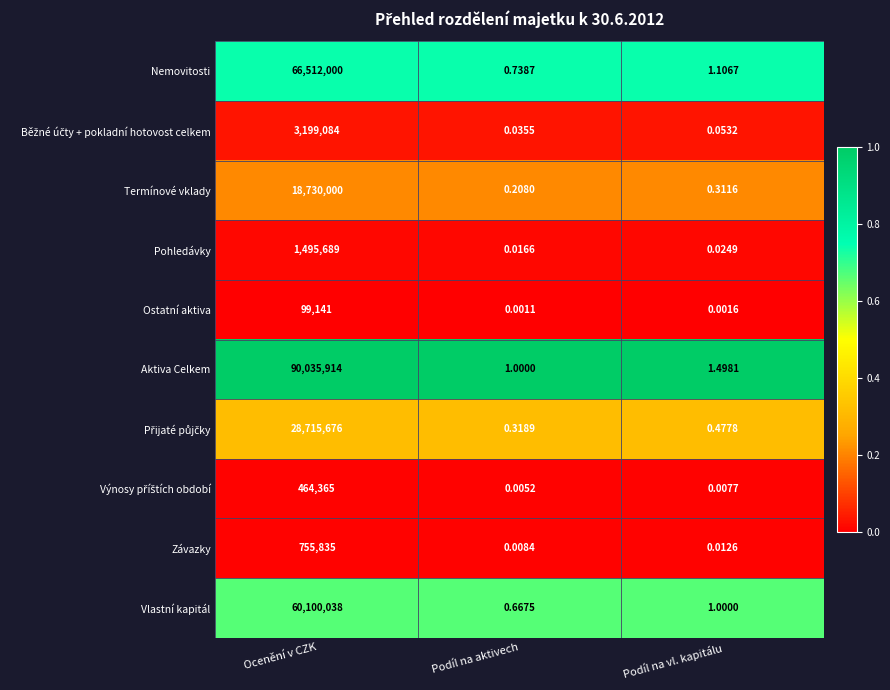

At which label does Závazky reach its minimum?

Podíl na aktivech